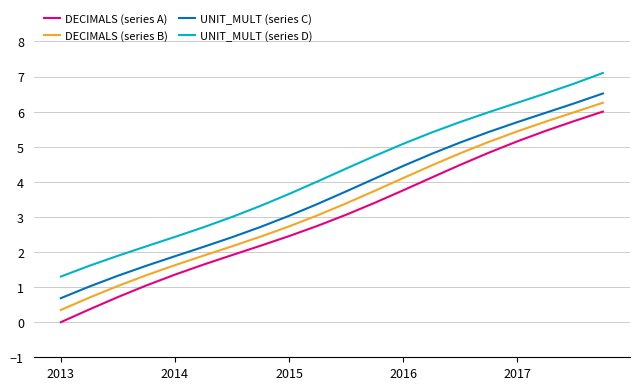

Which series has the widest spread of values?

DECIMALS (series A)